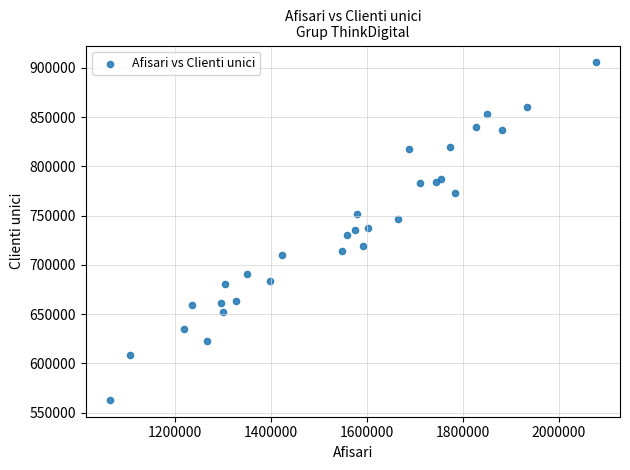

What is the range of X values (max minus min)?

1013133